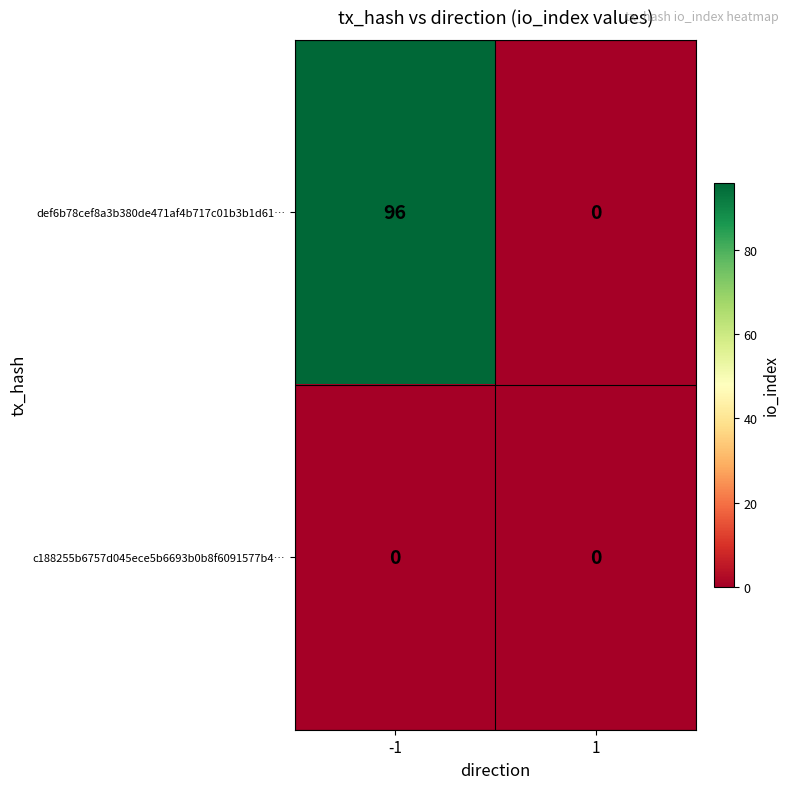

Reading left to right, what are all the values shown in this chart?

def6b78cef8a3b380de471af4b717c01b3b1d61…: -1=96	1=0
c188255b6757d045ece5b6693b0b8f6091577b4…: -1=0	1=0